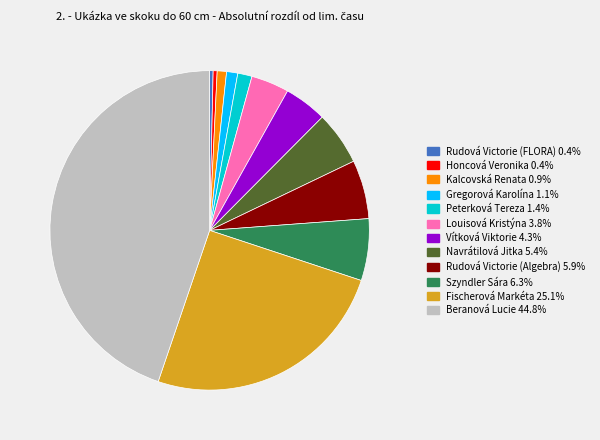

What is the ratio of the value at Szyndler Sára to the value at Louisová Kristýna?

1.6